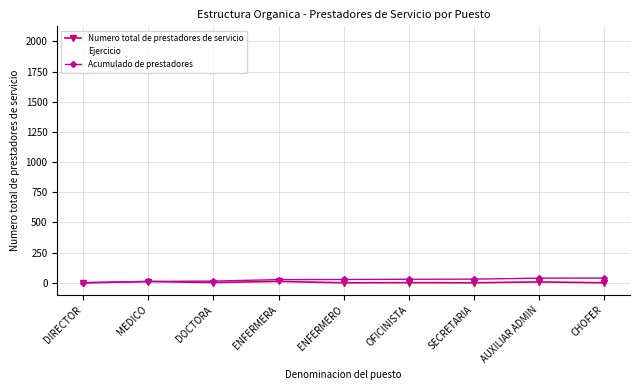

Reading left to right, extract all data points from this chart.

Numero total de prestadores de servicio: 1	11	3	12	1	2	1	8	1
Ejercicio: 2023	2023	2023	2023	2023	2023	2023	2023	2023
Acumulado de prestadores: 1	12	15	27	28	30	31	39	40